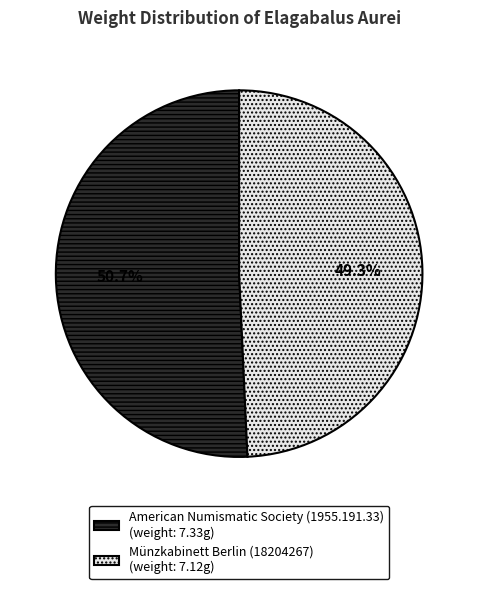

The Münzkabinett Berlin (18204267) slice represents 60% of the pie. True or false?

False